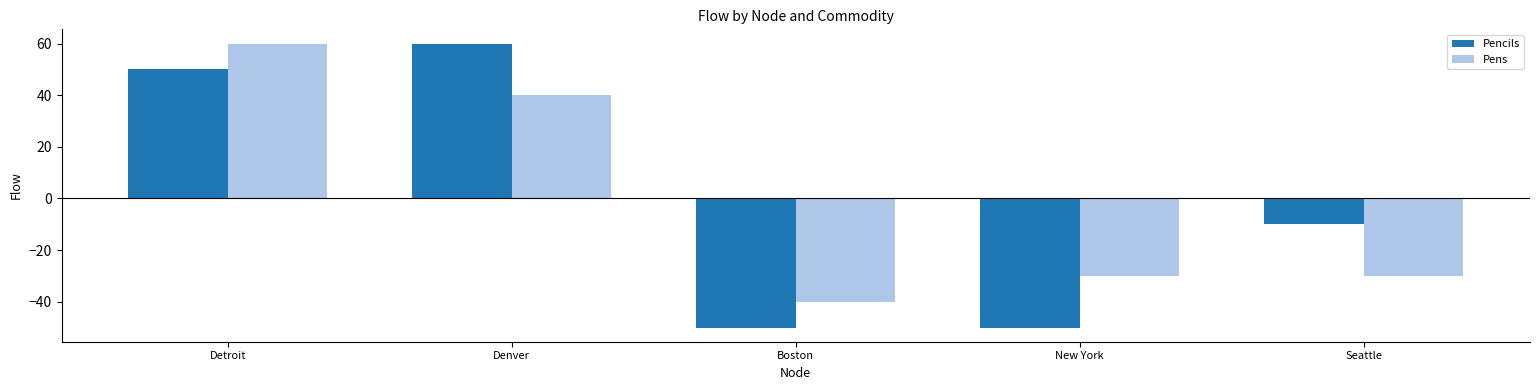

True or false: Pencils has a value of -50 at Boston.

True